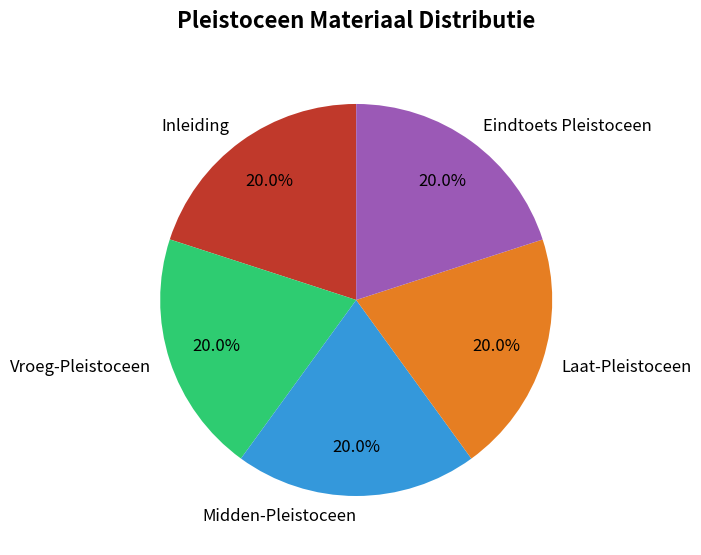

What is the ratio of the value at Laat-Pleistoceen to the value at Inleiding?

1.0